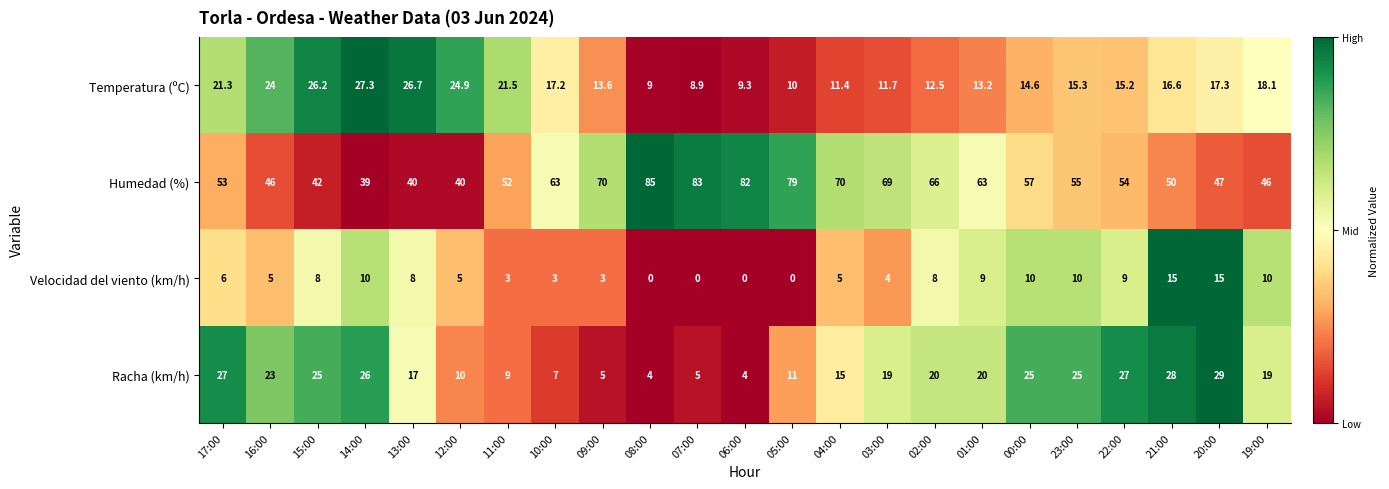

At which label does Racha (km/h) first exceed 19?

17:00